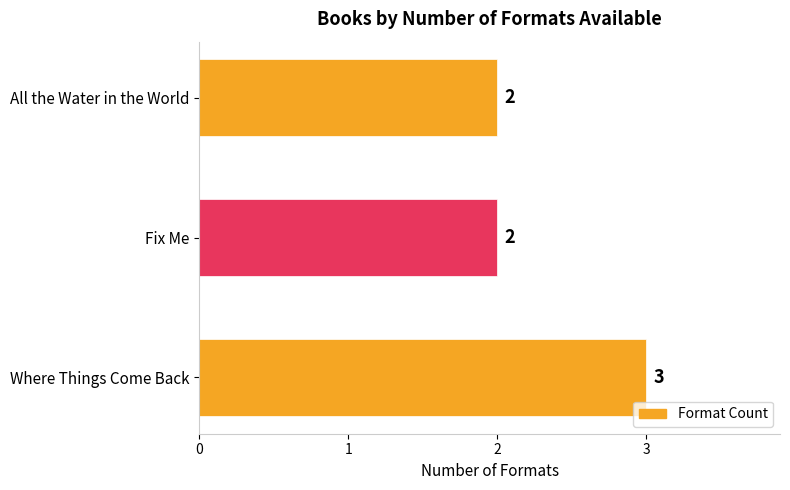

Read the value at Where Things Come Back.

3